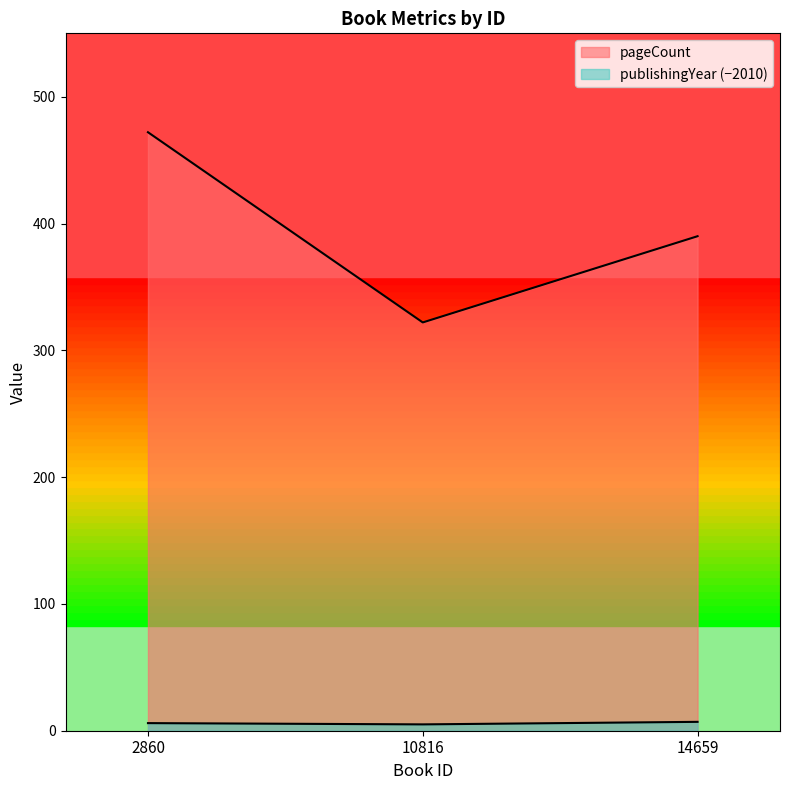

How many lines are shown in the chart?

2